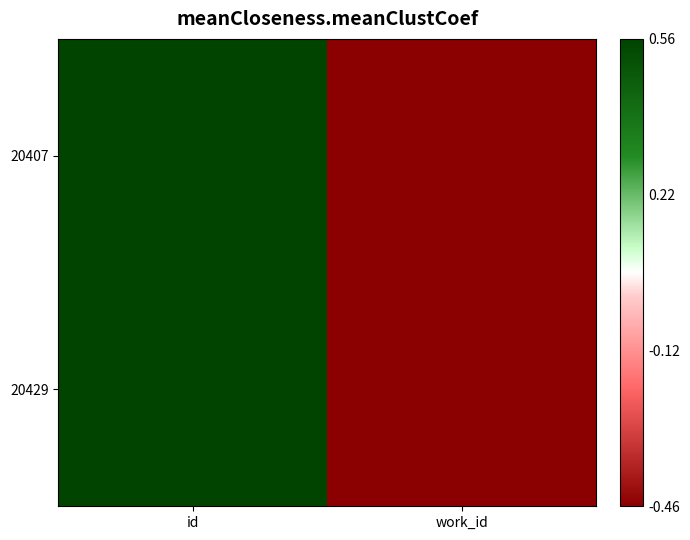

Reading left to right, list all the values displayed in this chart.

20407: id=0.6	work_id=-0.5
20429: id=0.6	work_id=-0.5